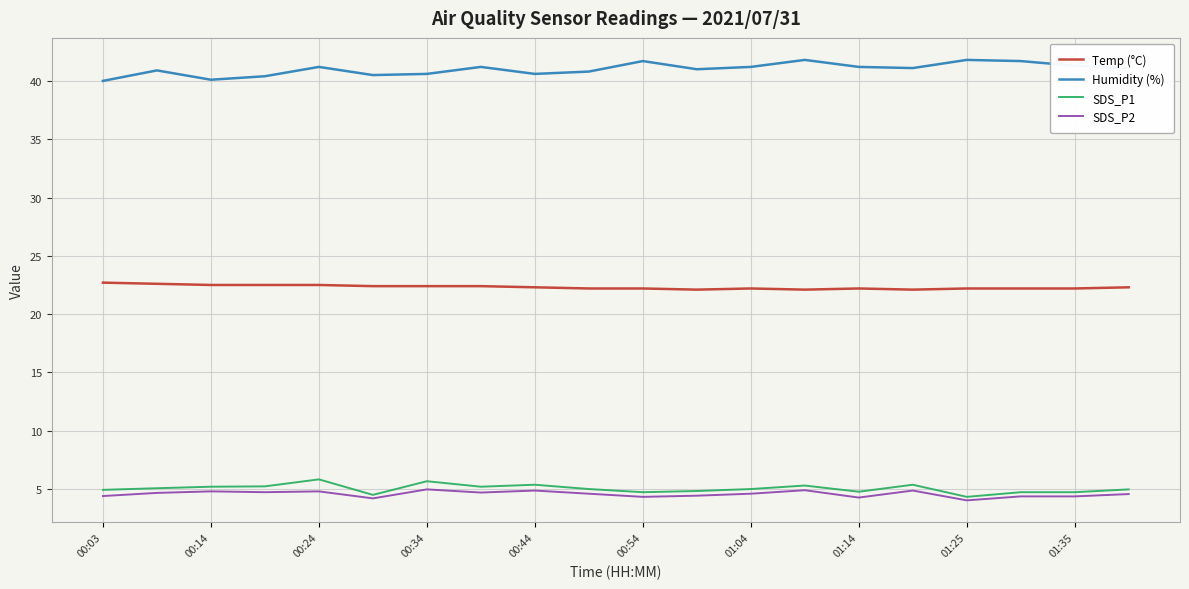

Which series has the largest total across all categories?

Humidity (%)